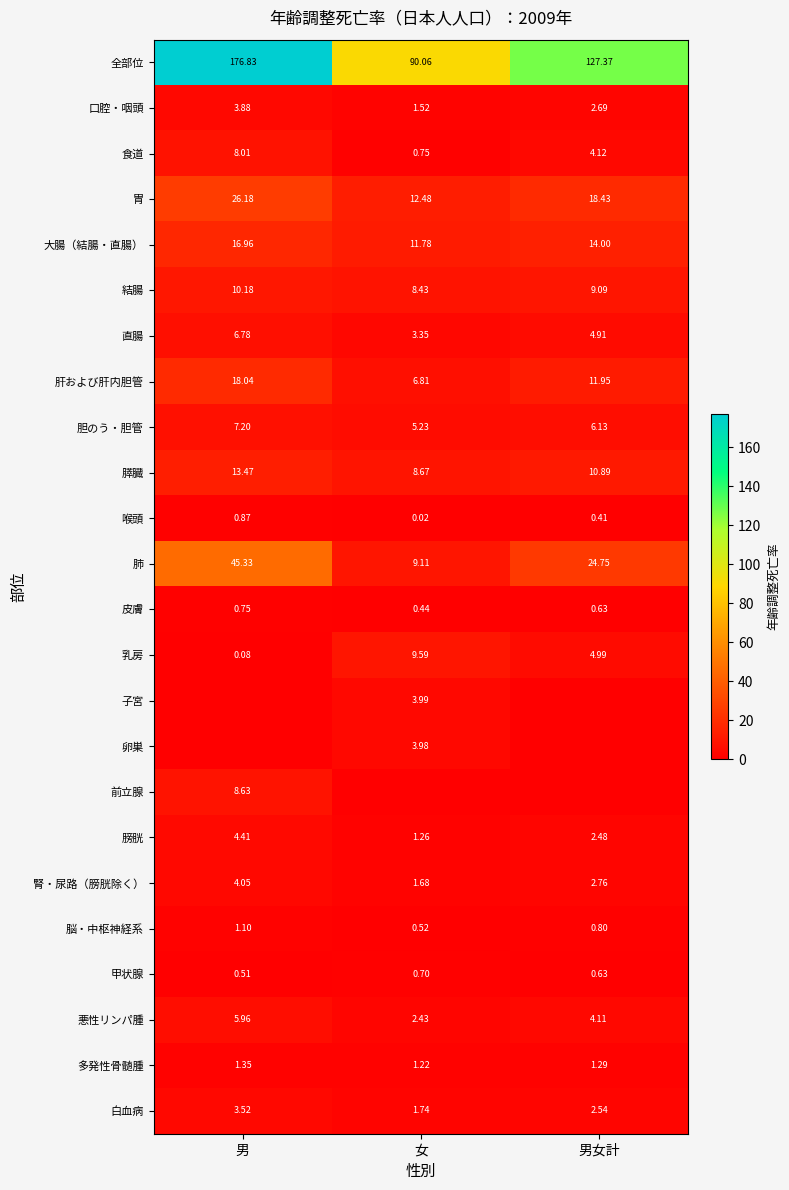

Which category has the highest value across all series?

男